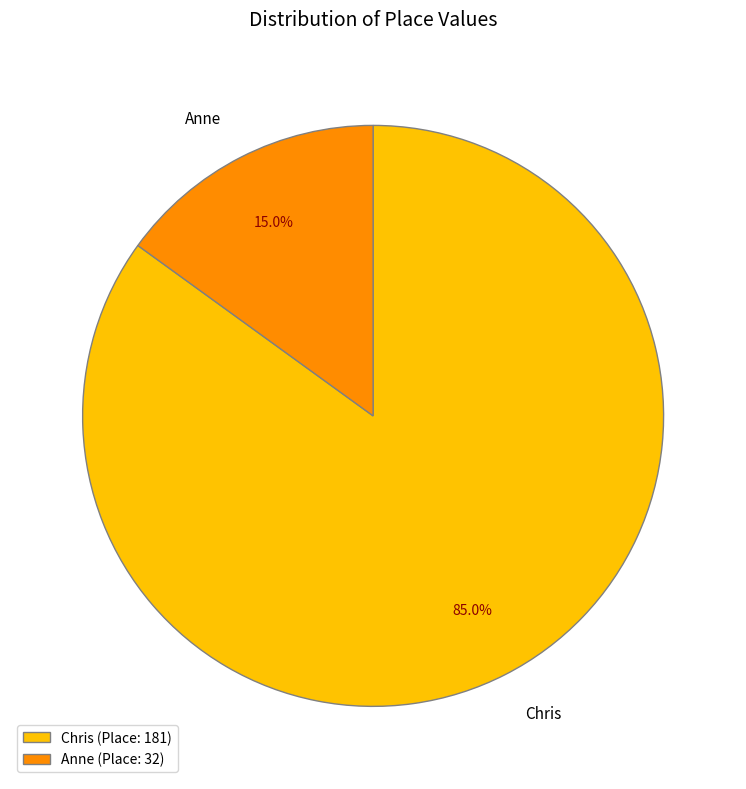

Which category has the biggest portion of the pie?

Chris